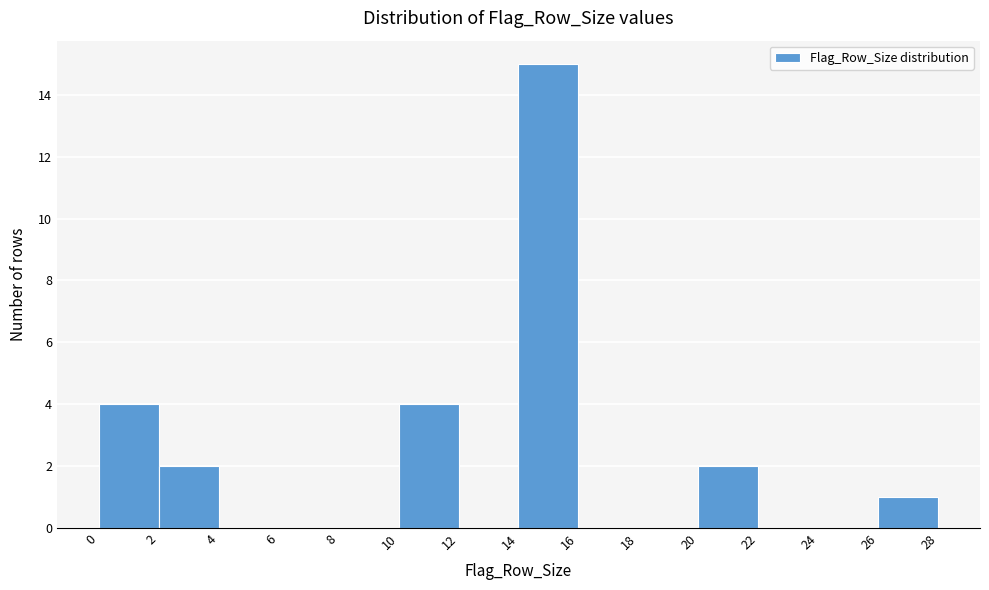

Reading left to right, list every bar in this chart as the range it spans on the x-axis followed by its height. The values are not printed on the chart, so give them approximately, as read against the axis.

0 to 2: 4
2 to 4: 2
4 to 6: 0
6 to 8: 0
8 to 10: 0
10 to 12: 4
12 to 14: 0
14 to 16: 15
16 to 18: 0
18 to 20: 0
20 to 22: 2
22 to 24: 0
24 to 26: 0
26 to 28: 1